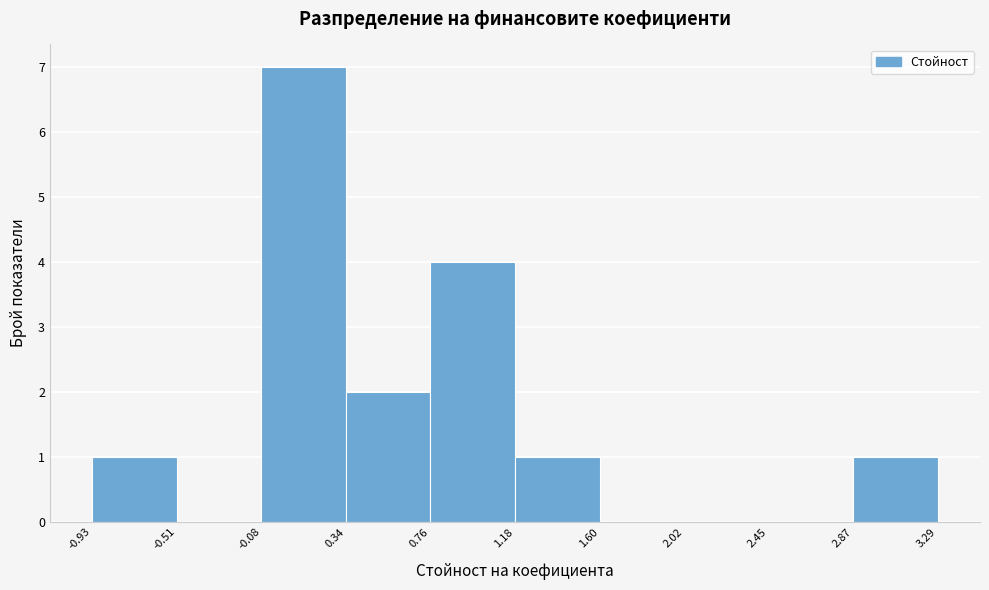

Reading left to right, list every bar in this chart as the range it spans on the x-axis followed by its height. The values are not printed on the chart, so give them approximately, as read against the axis.

-0.93 to -0.51: 1
-0.51 to -0.08: 0
-0.08 to 0.34: 7
0.34 to 0.76: 2
0.76 to 1.18: 4
1.18 to 1.60: 1
1.60 to 2.02: 0
2.02 to 2.45: 0
2.45 to 2.87: 0
2.87 to 3.29: 1